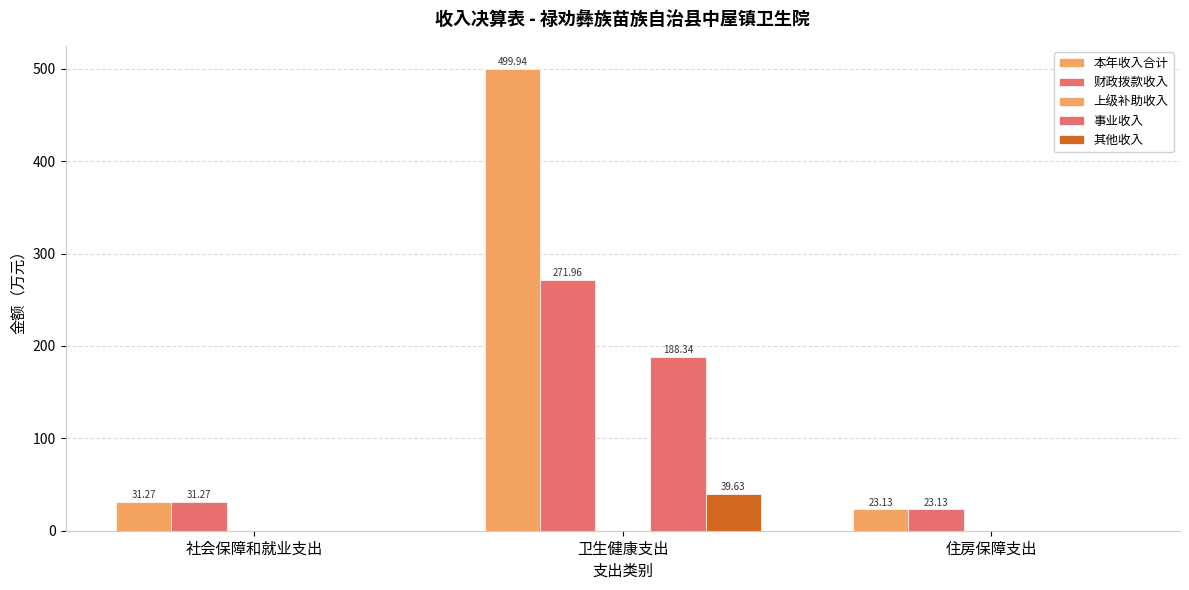

What is the total value across all series at 社会保障和就业支出?

62.5